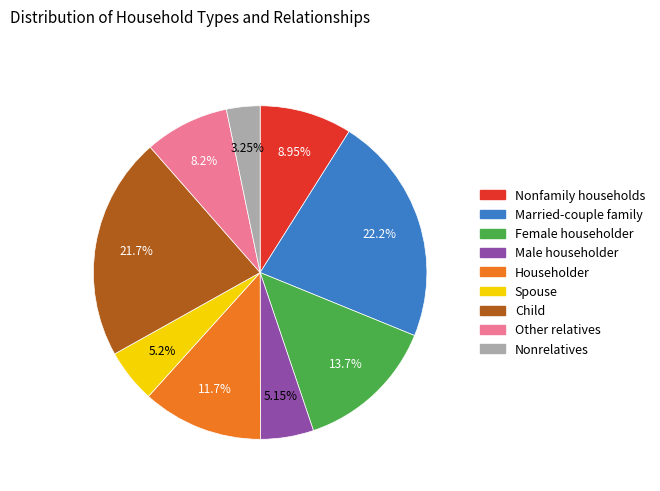

Count the number of slices in the pie.

9